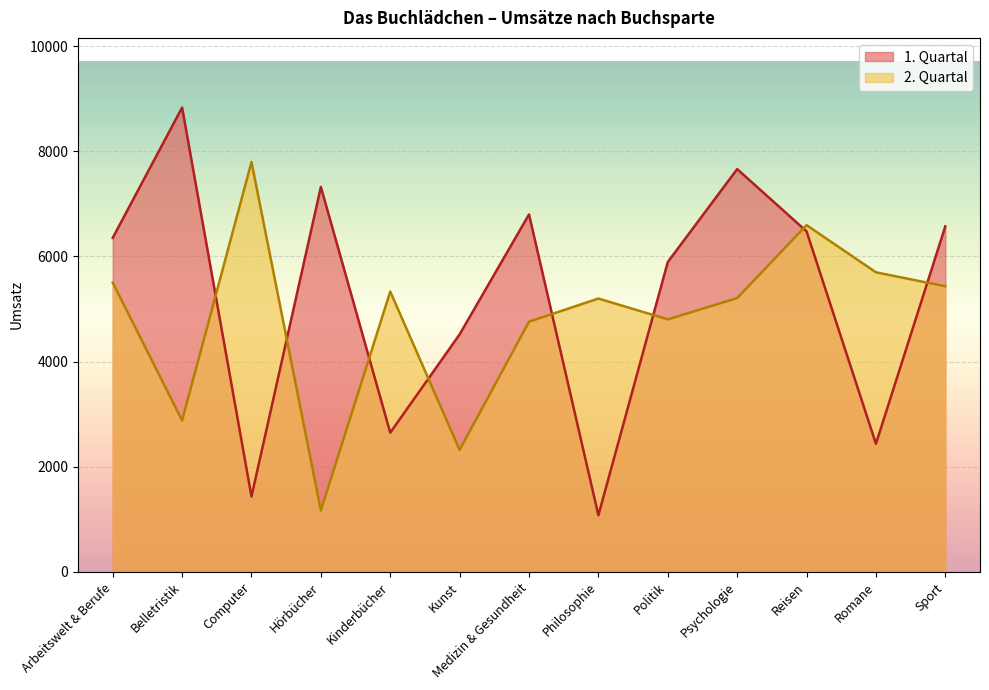

Which series changed the most between Computer and Medizin & Gesundheit?

1. Quartal